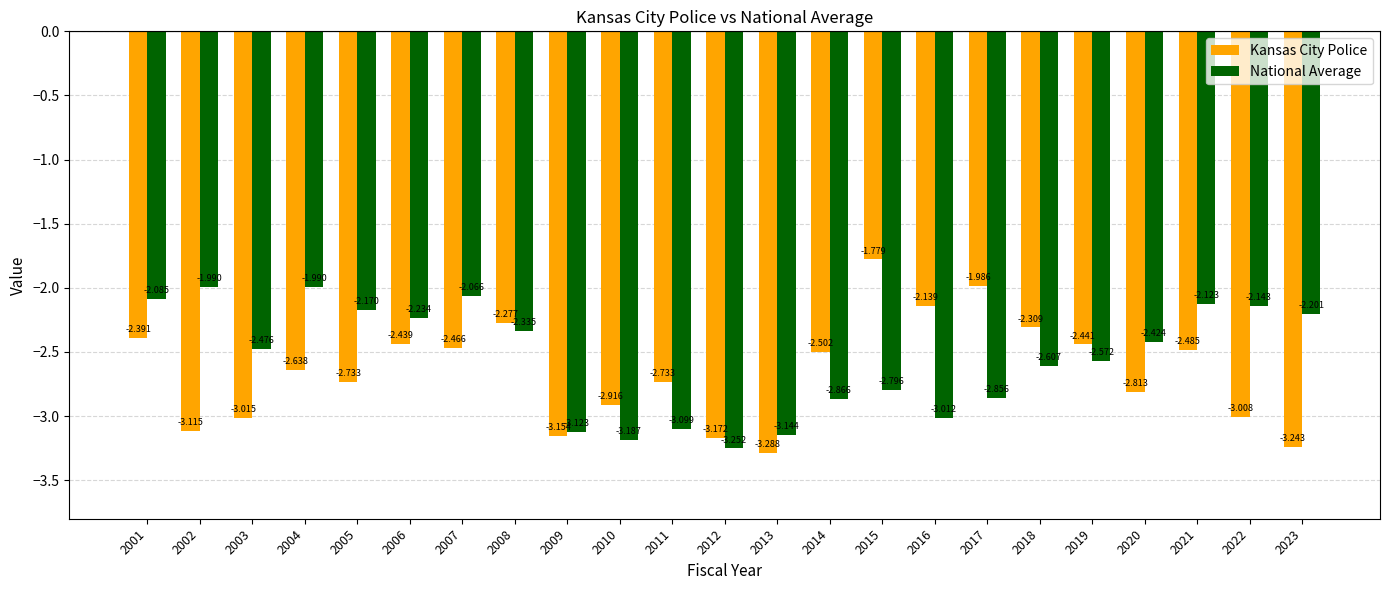

How many bars are there in total?

46